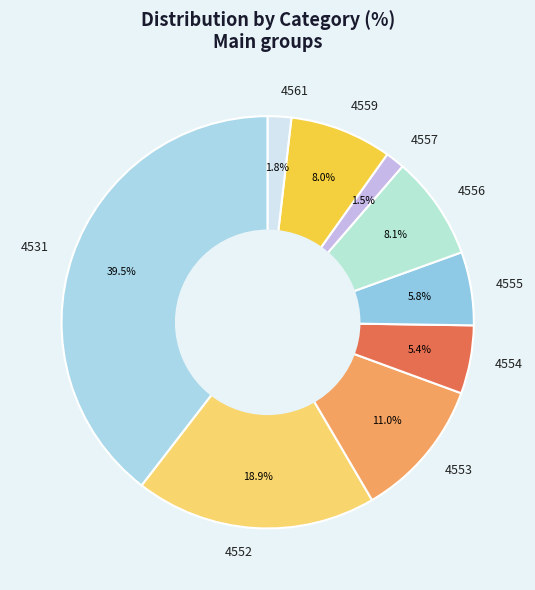

What percentage is the 4552 slice, to the nearest percent?

19%